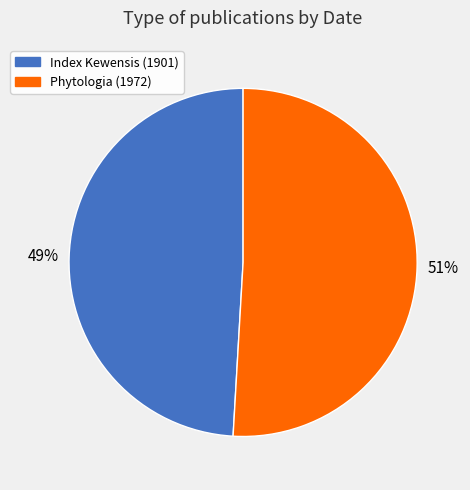

Is there any slice that represents more than half of the pie?

Yes